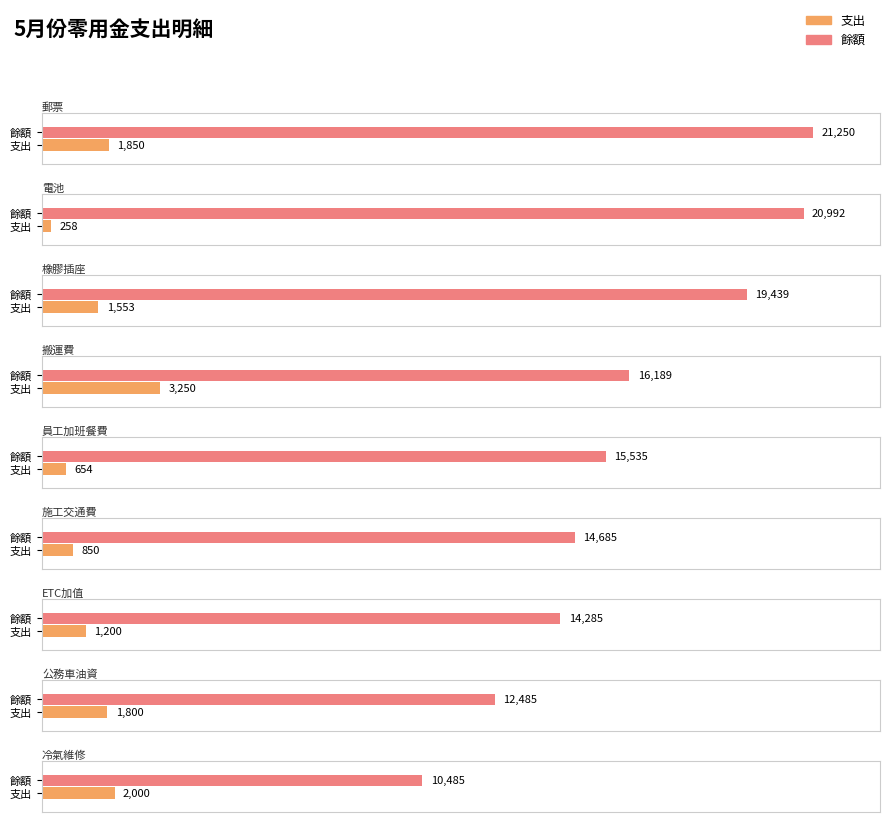

Rank the series by their maximum value, from lowest to highest.

支出, 餘額